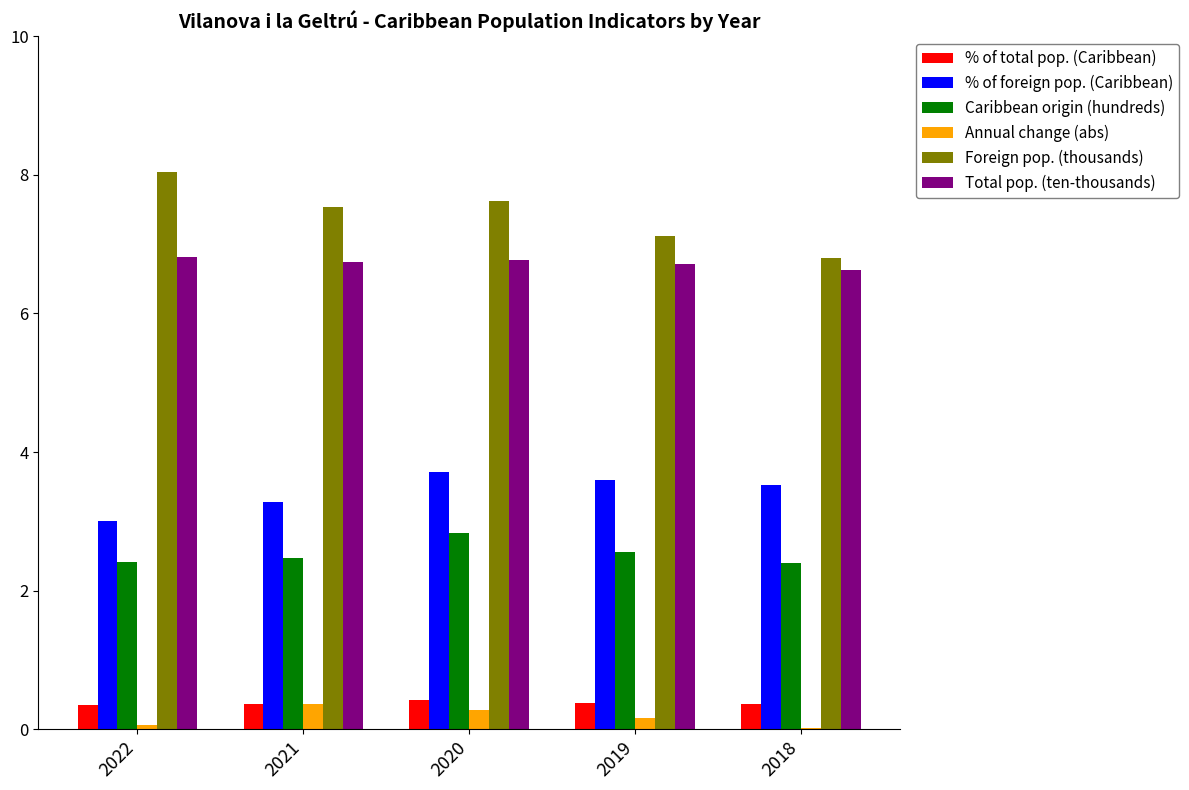

What is the maximum value shown in the chart?

8.0